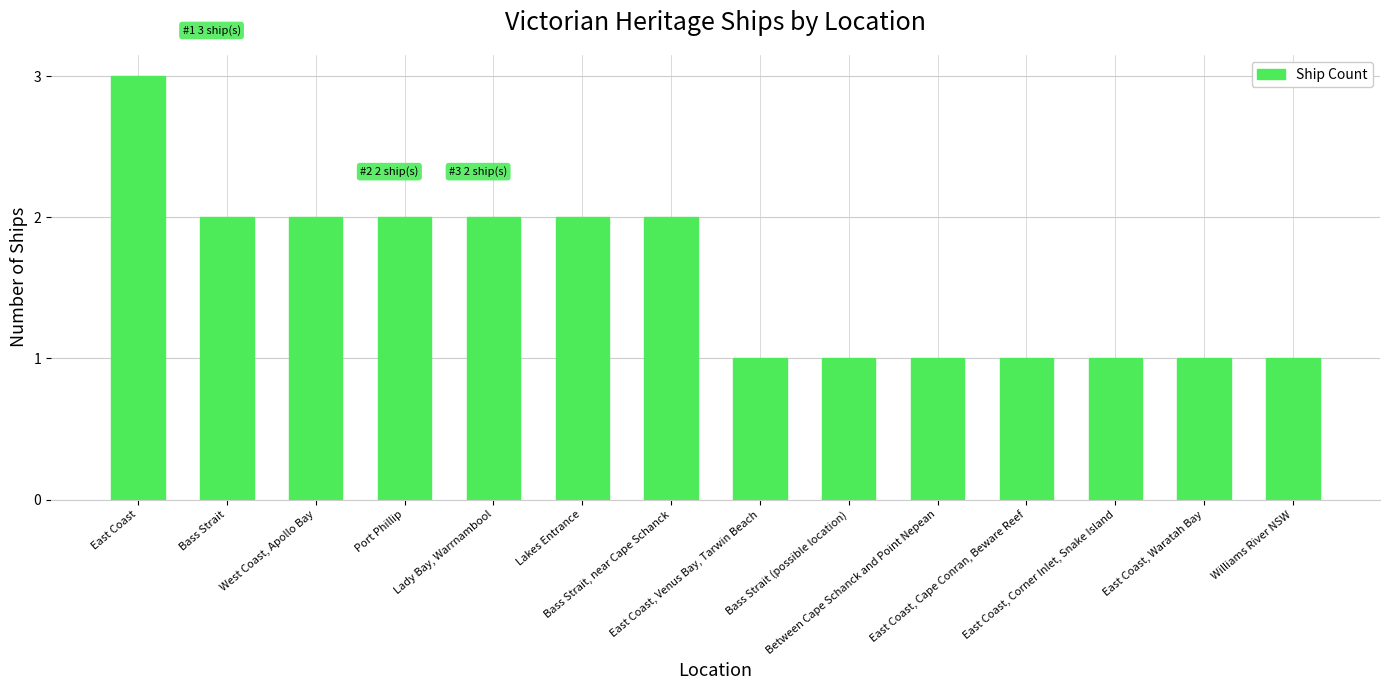

Reading left to right, extract all data points from this chart.

3	2	2	2	2	2	2	1	1	1	1	1	1	1